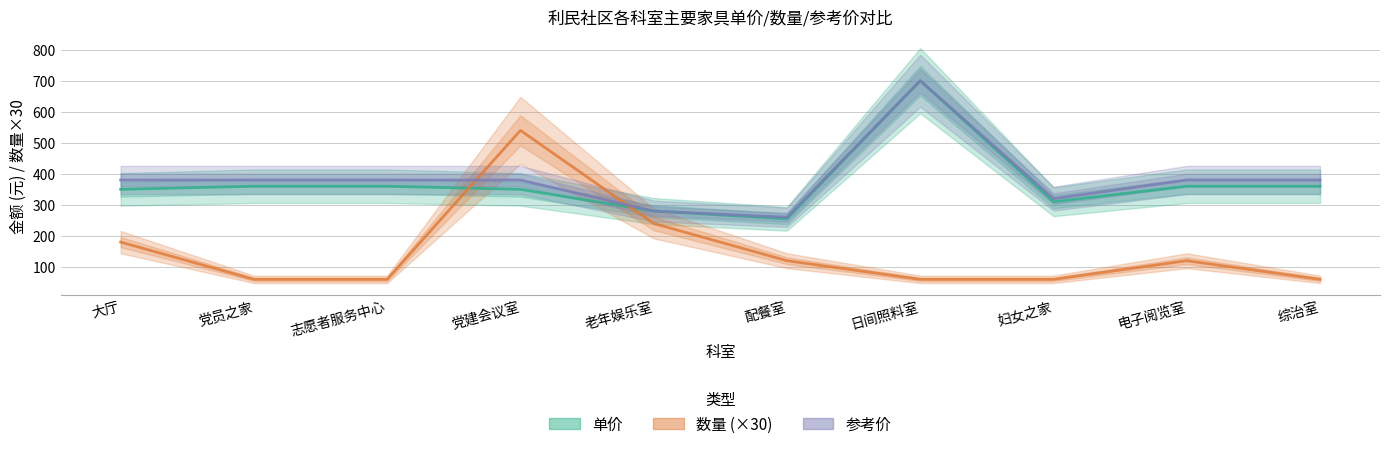

What is the label of the 7th point from the right?

党建会议室